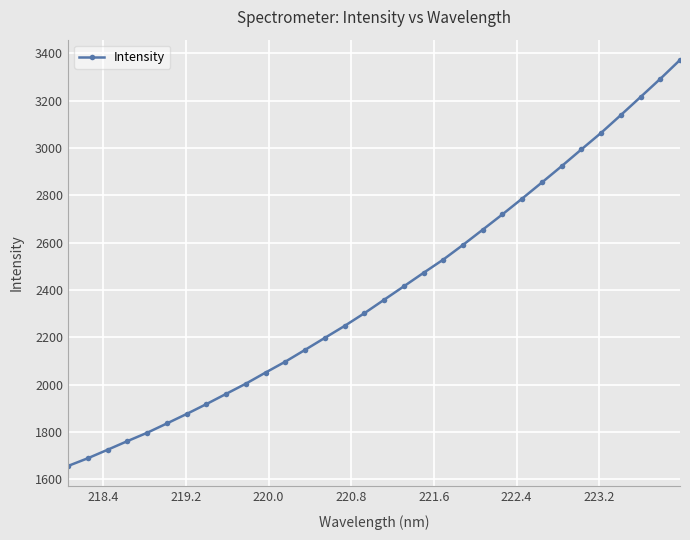

What is the value of the 1st point from the left?

1656.1